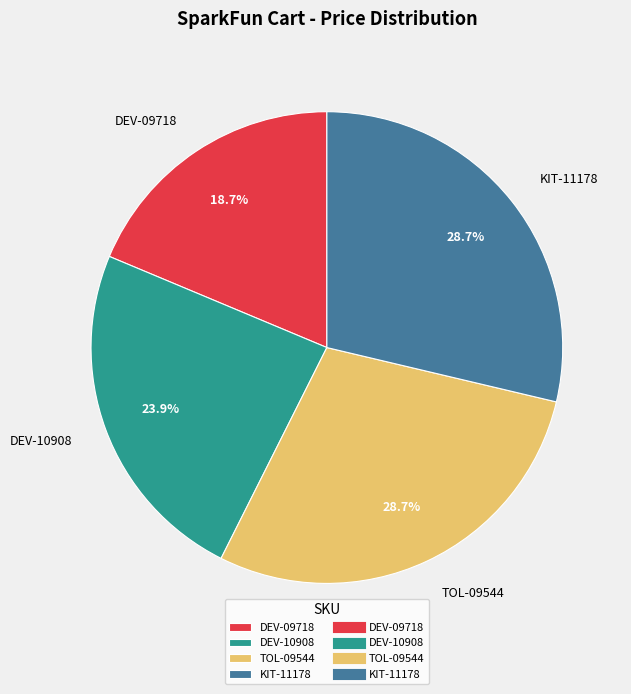

Approximately how many times larger is the value at DEV-10908 compared to TOL-09544?

0.8